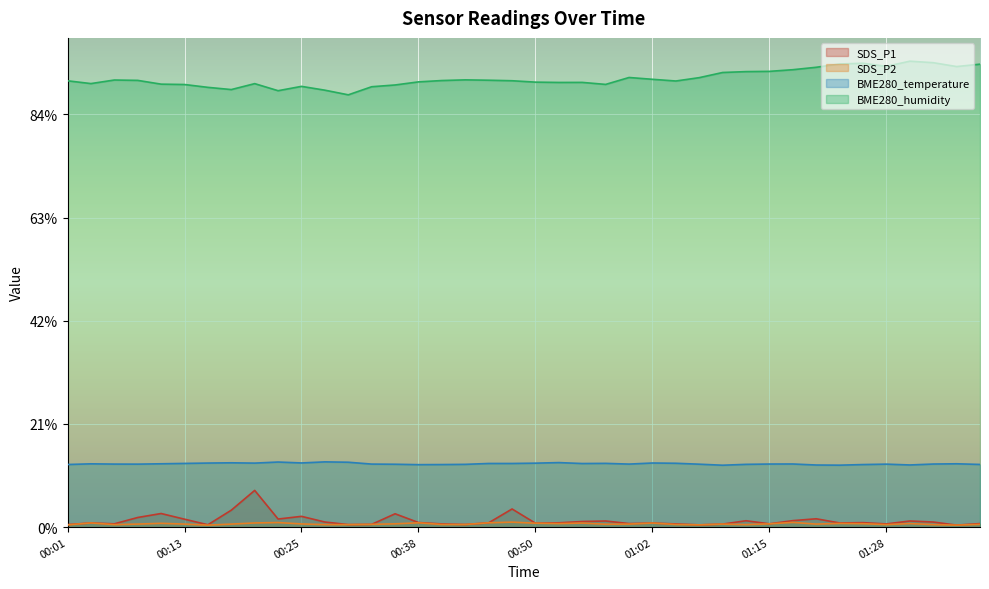

Reading right to left, transcribe all the data shown in this chart.

SDS_P1: 01:38=0.7	01:36=0.4	01:33=1.0	01:30=1.2	01:28=0.6	01:25=0.9	01:23=0.8	01:20=1.6	01:18=1.3	01:15=0.7	01:13=1.2	01:10=0.6	01:07=0.5	01:04=0.6	01:02=0.8	01:00=0.7	00:57=1.2	00:55=1.1	00:52=0.8	00:50=0.8	00:47=3.5	00:45=0.8	00:43=0.5	00:40=0.6	00:38=0.9	00:35=2.6	00:33=0.6	00:30=0.5	00:28=1.0	00:25=2.1	00:23=1.6	00:21=7.1	00:18=3.3	00:16=0.5	00:13=1.6	00:11=2.6	00:09=1.9	00:06=0.7	00:04=0.8	00:01=0.5
SDS_P2: 01:38=0.6	01:36=0.4	01:33=0.5	01:30=0.7	01:28=0.5	01:25=0.7	01:23=0.7	01:20=0.6	01:18=0.9	01:15=0.7	01:13=0.5	01:10=0.6	01:07=0.5	01:04=0.5	01:02=0.8	01:00=0.6	00:57=0.6	00:55=0.8	00:52=0.7	00:50=0.8	00:47=1.0	00:45=0.8	00:43=0.5	00:40=0.5	00:38=0.8	00:35=0.7	00:33=0.6	00:30=0.5	00:28=0.5	00:25=0.6	00:23=0.9	00:21=0.8	00:18=0.6	00:16=0.4	00:13=0.6	00:11=0.8	00:09=0.6	00:06=0.5	00:04=0.8	00:01=0.5
BME280_temperature: 01:38=12.2	01:36=12.3	01:33=12.2	01:30=12.1	01:28=12.2	01:25=12.1	01:23=12.0	01:20=12.1	01:18=12.2	01:15=12.2	01:13=12.2	01:10=12.0	01:07=12.2	01:04=12.4	01:02=12.4	01:00=12.2	00:57=12.4	00:55=12.3	00:52=12.5	00:50=12.4	00:47=12.3	00:45=12.3	00:43=12.2	00:40=12.1	00:38=12.1	00:35=12.2	00:33=12.2	00:30=12.6	00:28=12.7	00:25=12.4	00:23=12.6	00:21=12.4	00:18=12.5	00:16=12.4	00:13=12.4	00:11=12.3	00:09=12.2	00:06=12.2	00:04=12.3	00:01=12.2
BME280_humidity: 01:38=89.7	01:36=89.3	01:33=90.0	01:30=90.3	01:28=89.3	01:25=89.9	01:23=89.8	01:20=89.1	01:18=88.7	01:15=88.3	01:13=88.3	01:10=88.1	01:07=87.1	01:04=86.5	01:02=86.8	01:00=87.2	00:57=85.8	00:55=86.2	00:52=86.2	00:50=86.3	00:47=86.5	00:45=86.6	00:43=86.7	00:40=86.6	00:38=86.3	00:35=85.7	00:33=85.4	00:30=83.8	00:28=84.7	00:25=85.4	00:23=84.6	00:21=86.0	00:18=84.8	00:16=85.2	00:13=85.8	00:11=85.9	00:09=86.6	00:06=86.7	00:04=86.0	00:01=86.5